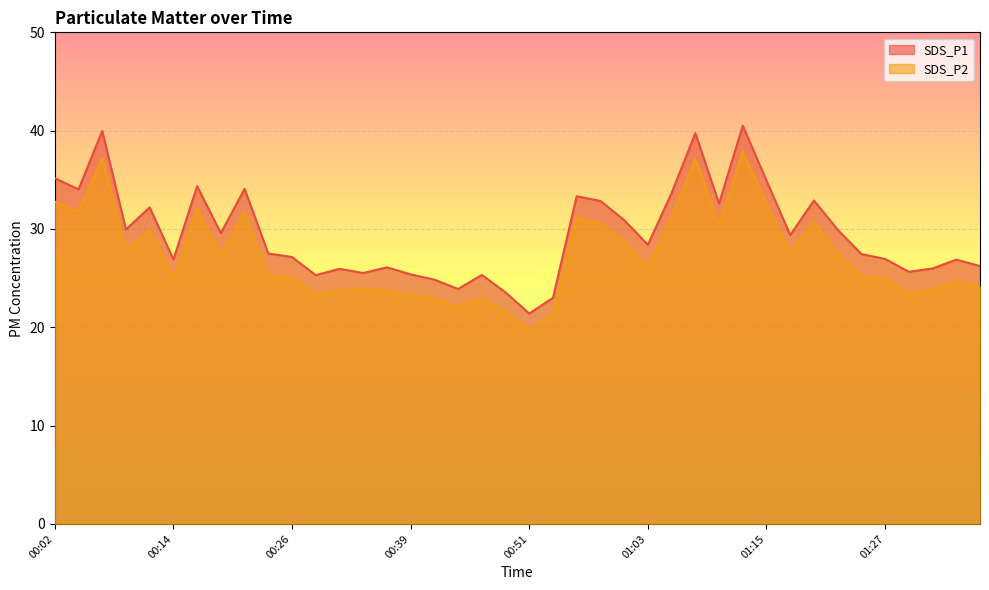

Reading left to right, what are all the values shown in this chart?

SDS_P1: 00:02=35.2	00:04=34.0	00:07=40.0	00:09=29.9	00:12=32.2	00:14=26.9	00:16=34.4	00:19=29.6	00:21=34.1	00:24=27.5	00:26=27.1	00:29=25.3	00:31=25.9	00:34=25.5	00:36=26.1	00:39=25.4	00:41=24.9	00:43=23.9	00:46=25.3	00:48=23.6	00:51=21.4	00:53=23.0	00:56=33.3	00:58=32.9	01:01=30.9	01:03=28.4	01:05=33.6	01:08=39.8	01:10=32.6	01:13=40.5	01:15=34.9	01:18=29.4	01:20=32.9	01:22=29.9	01:25=27.4	01:27=26.9	01:30=25.6	01:32=26.0	01:35=26.9	01:37=26.2
SDS_P2: 00:02=32.8	00:04=31.8	00:07=37.2	00:09=27.9	00:12=29.9	00:14=25.0	00:16=32.1	00:19=27.4	00:21=31.8	00:24=25.2	00:26=25.1	00:29=23.3	00:31=23.8	00:34=23.9	00:36=23.7	00:39=23.3	00:41=22.9	00:43=22.1	00:46=22.9	00:48=21.6	00:51=19.8	00:53=21.3	00:56=31.1	00:58=30.6	01:01=28.7	01:03=26.1	01:05=31.2	01:08=37.1	01:10=30.3	01:13=37.9	01:15=32.6	01:18=27.6	01:20=30.8	01:22=27.5	01:25=25.2	01:27=24.9	01:30=23.4	01:32=23.9	01:35=24.7	01:37=24.1